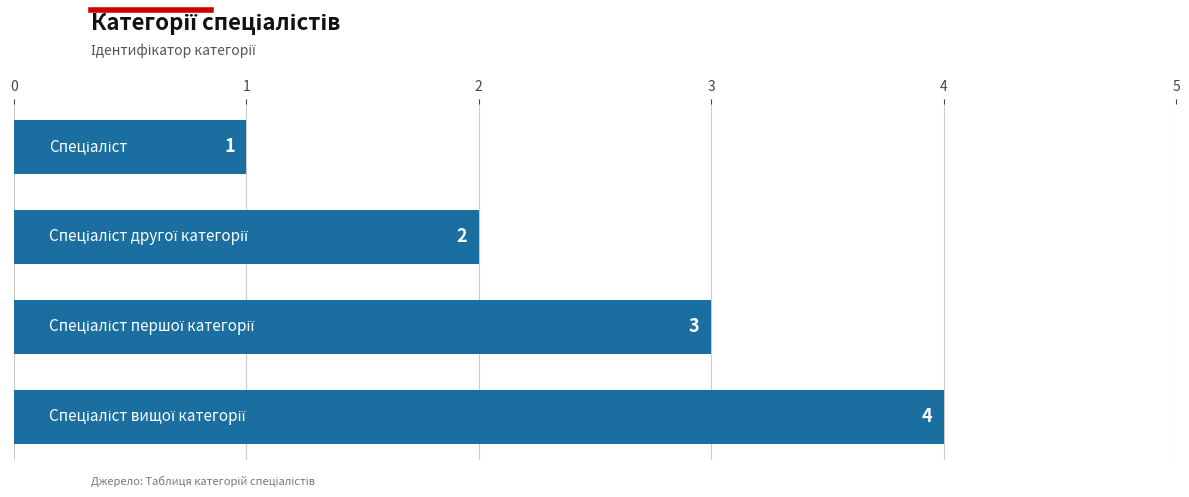

How many data points does each series have?

4